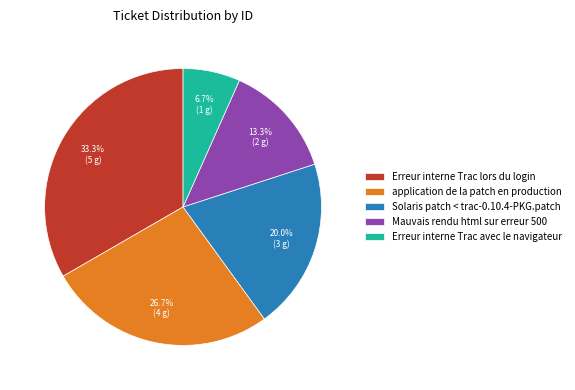

Approximately how many times larger is the value at Solaris patch < trac-0.10.4-PKG.patch compared to Mauvais rendu html sur erreur 500?

1.5